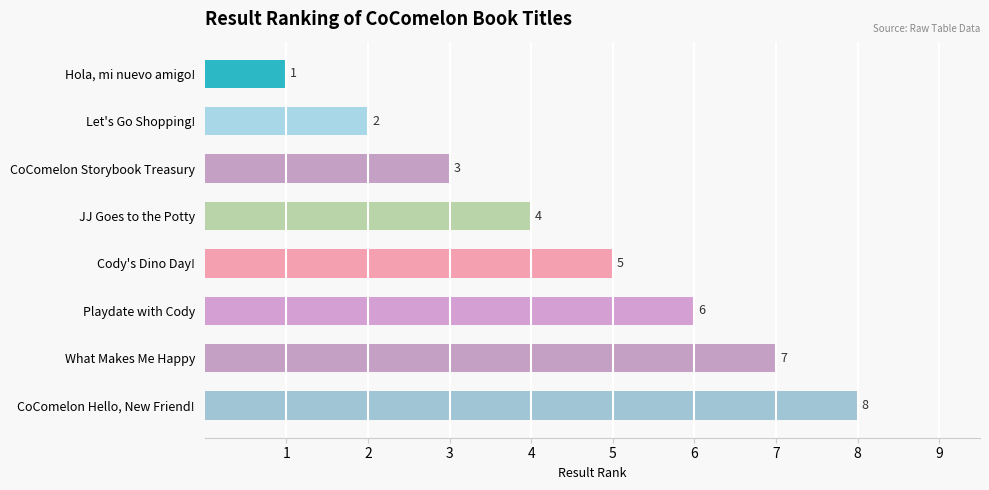

Where is the data nearest to the value 4?

JJ Goes to the Potty